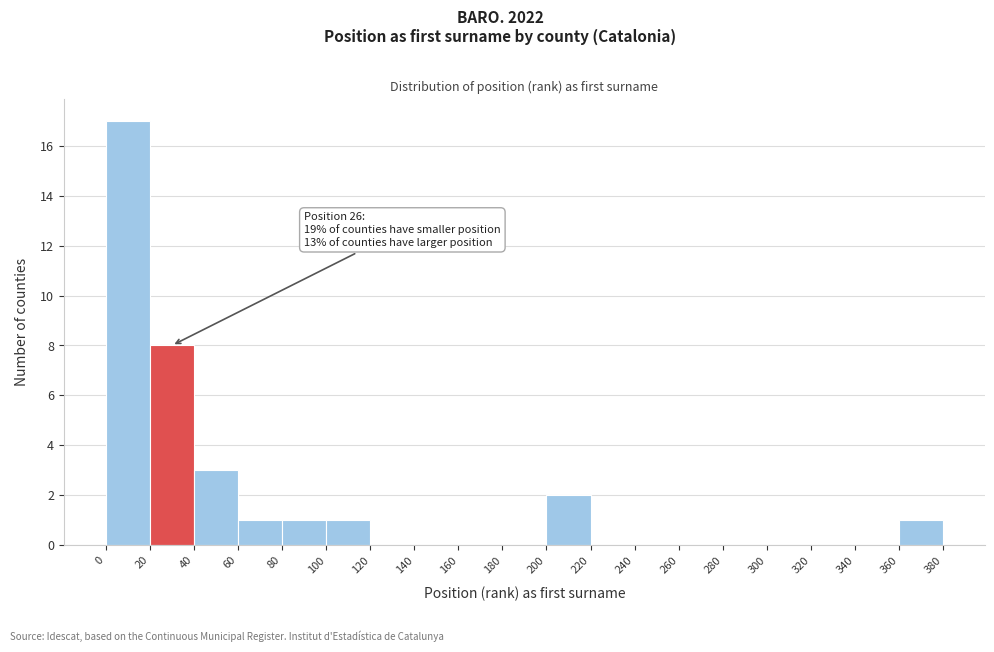

Over which range of the x-axis is the bar tallest?

0 to 20